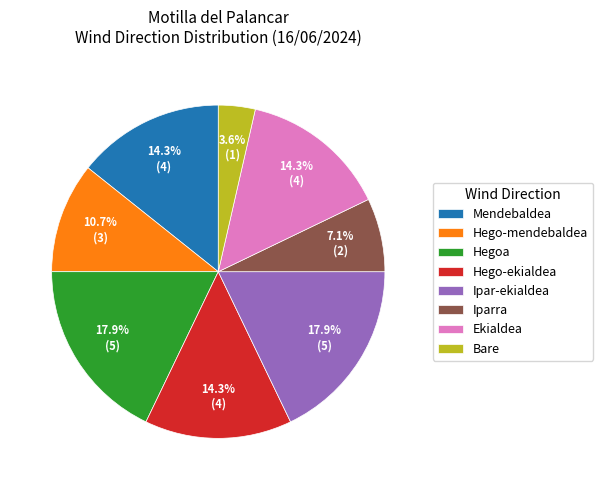

To the nearest percent, what is the difference between the largest and smallest slice percentages?

14%